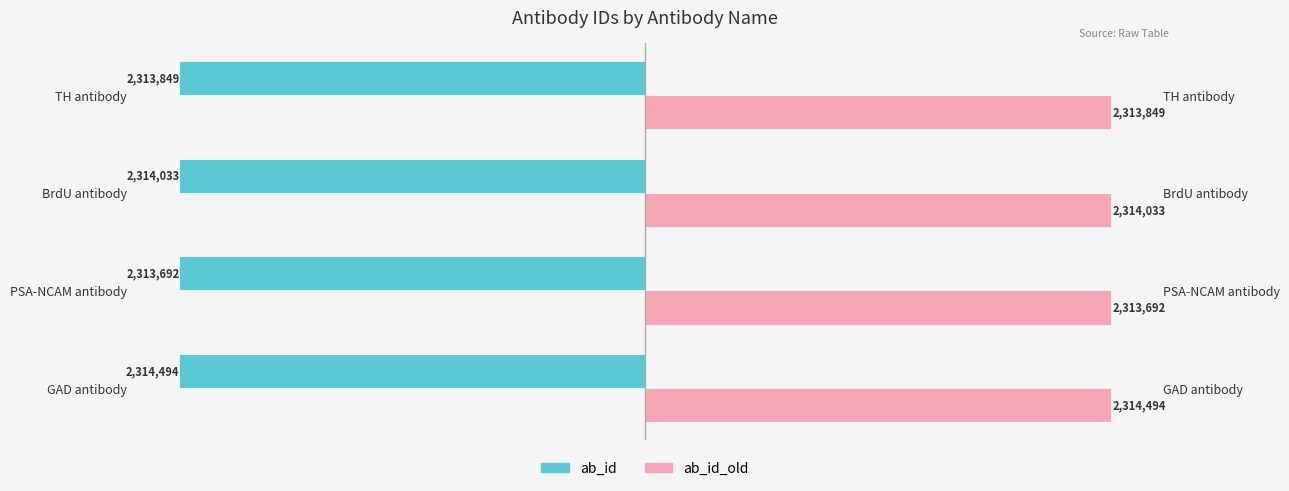

Which series has the largest range (max minus min)?

ab_id